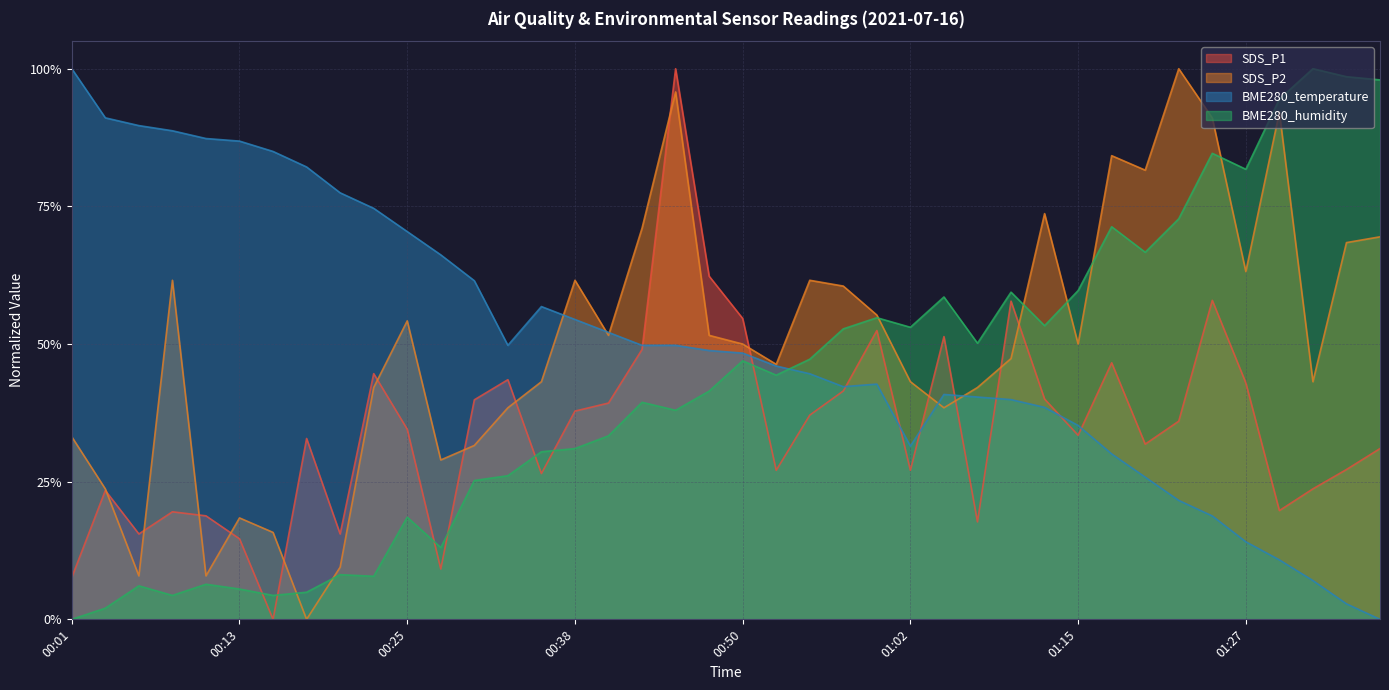

At how many categories does at least one series exceed 0?

40